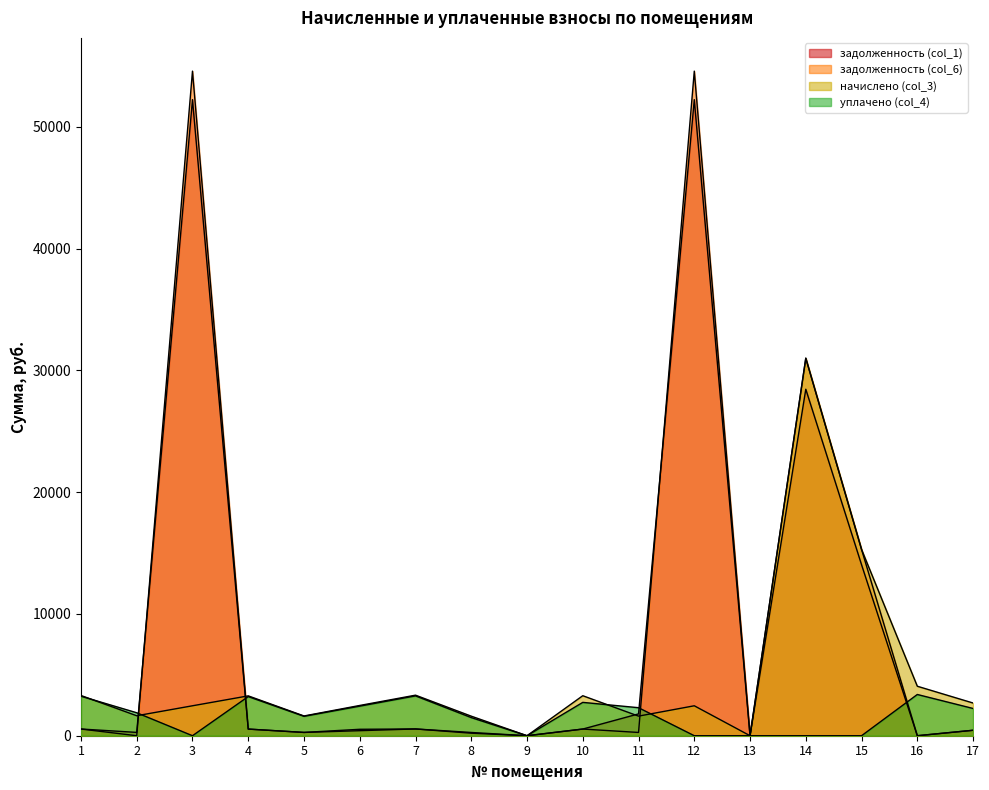

Does the chart display data point markers on the line(s)?

No